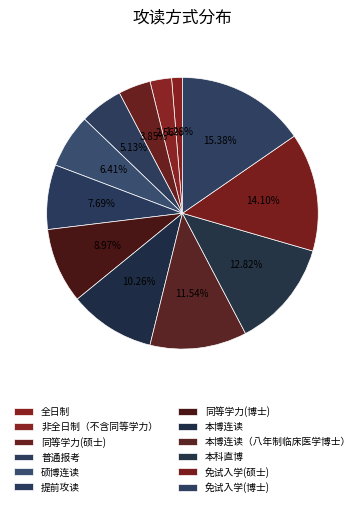

Is 同等学力(博士) the majority of the pie?

No